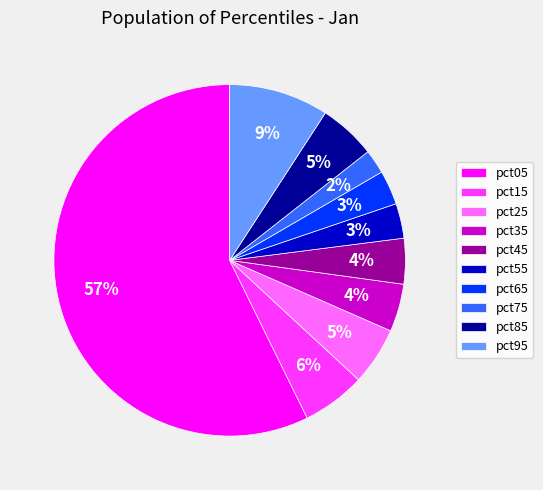

Which category has the smallest portion of the pie?

pct75